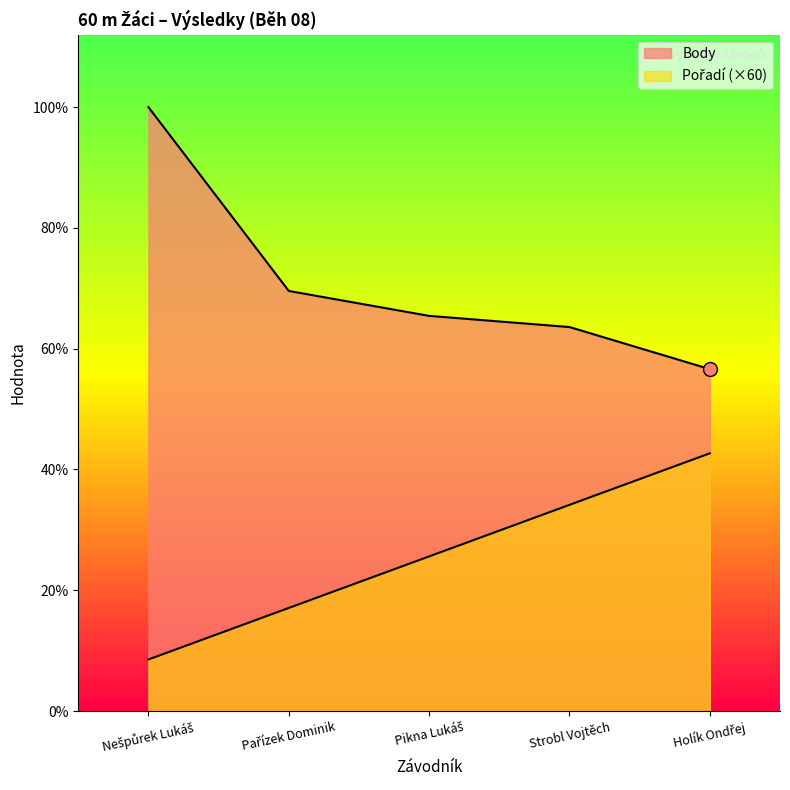

What is the label of the 1st point from the left?

Nešpůrek Lukáš